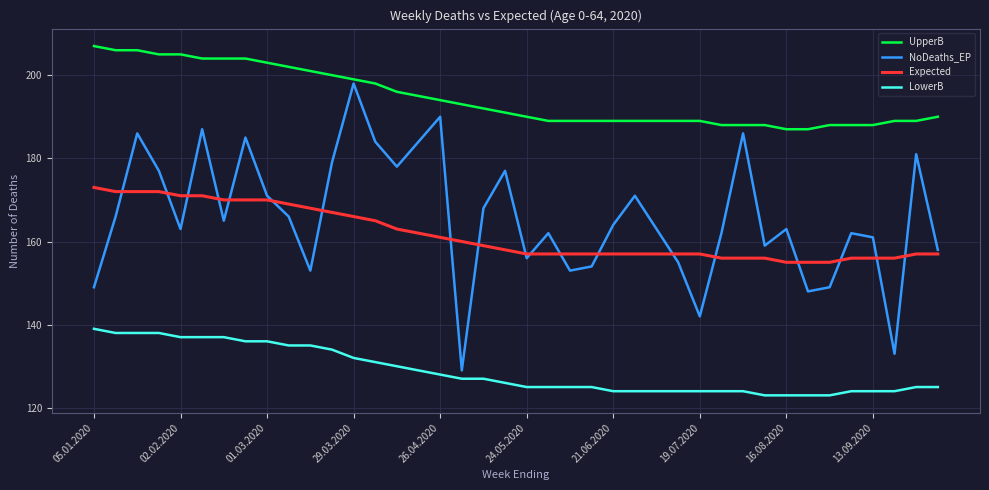

What is the smallest value displayed?

123